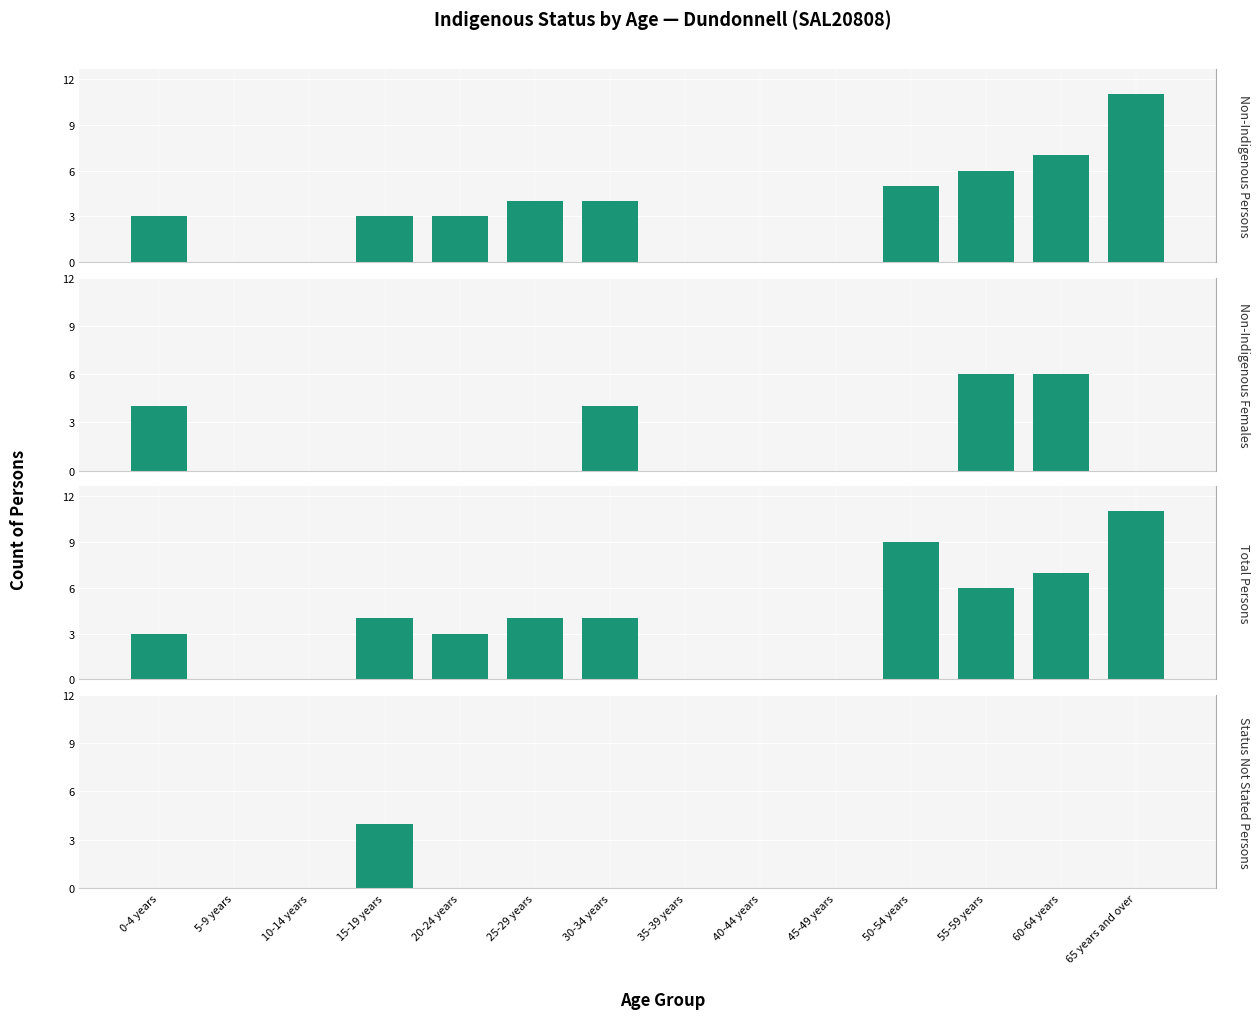

How many values in the Non-Indigenous Persons series are below 3?

5